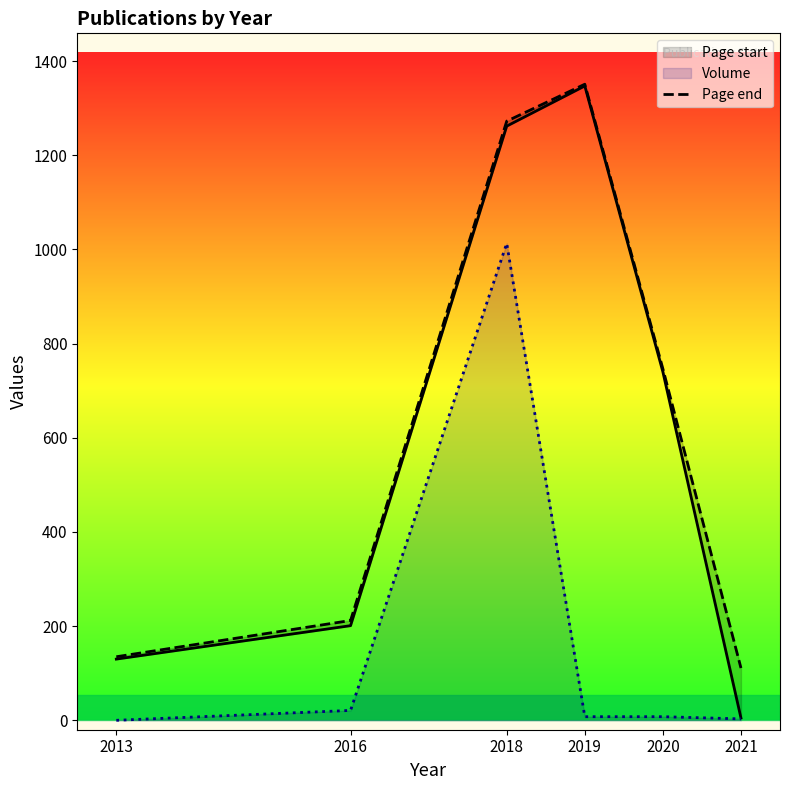

At how many categories does at least one series exceed 773?

2